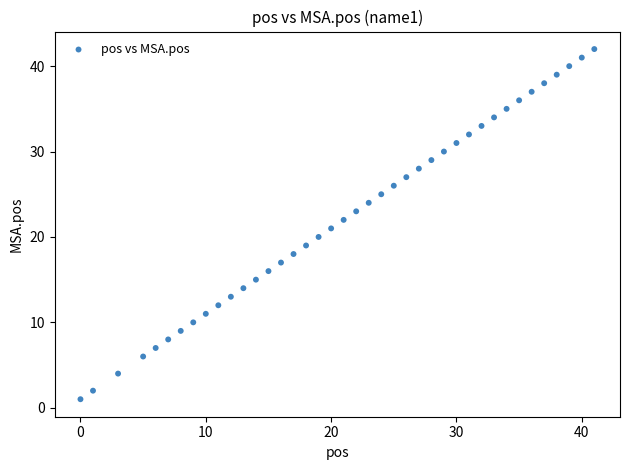

What is the range of Y values (max minus min)?

41